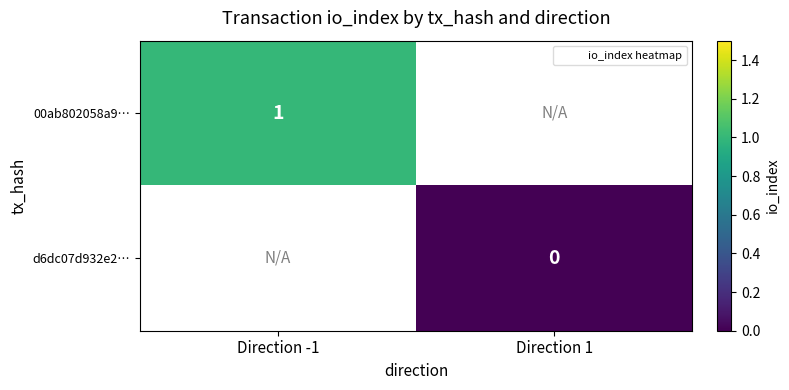

At Direction -1, list the series in order from largest to smallest.

00ab802058a9…, d6dc07d932e2…